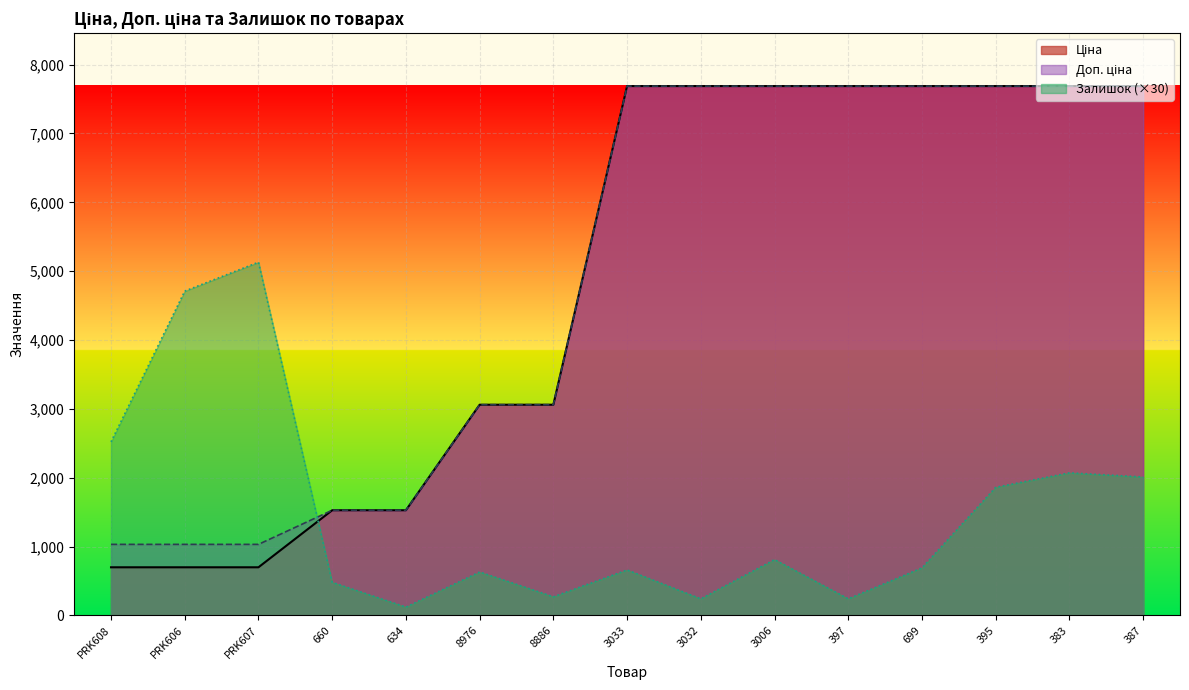

At which category is the sum across all series the highest?

383